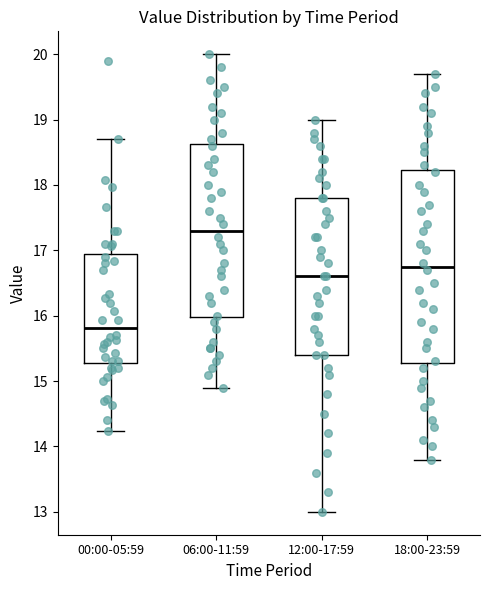

Reading left to right, read every box against the y-axis: the position of its median line, the range the box covers, and the ends of its whiskers. The values are not printed on the chart, so give them approximately, as read against the axis.

00:00-05:59: median 15.8, box 15.3 to 16.9, whiskers 14.2 to 18.7
06:00-11:59: median 17.3, box 16.0 to 18.6, whiskers 14.9 to 20.0
12:00-17:59: median 16.6, box 15.4 to 17.8, whiskers 13.0 to 19.0
18:00-23:59: median 16.8, box 15.3 to 18.2, whiskers 13.8 to 19.7